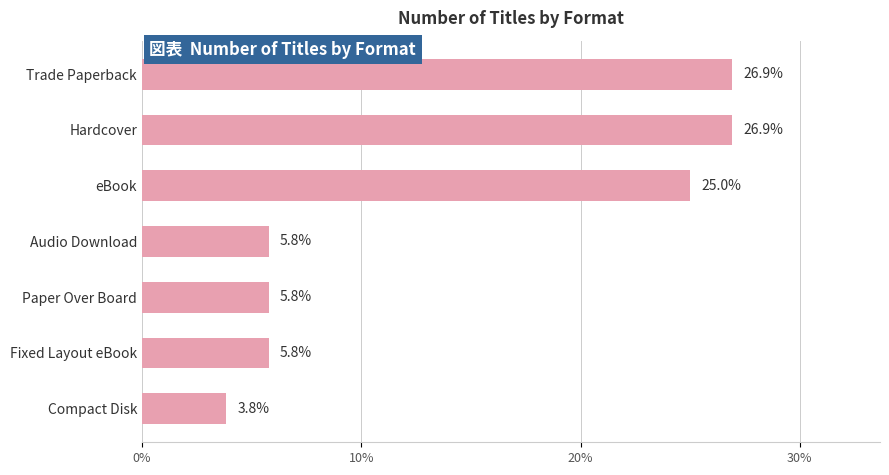

True or false: the data shows 5.7 at Compact Disk.

False